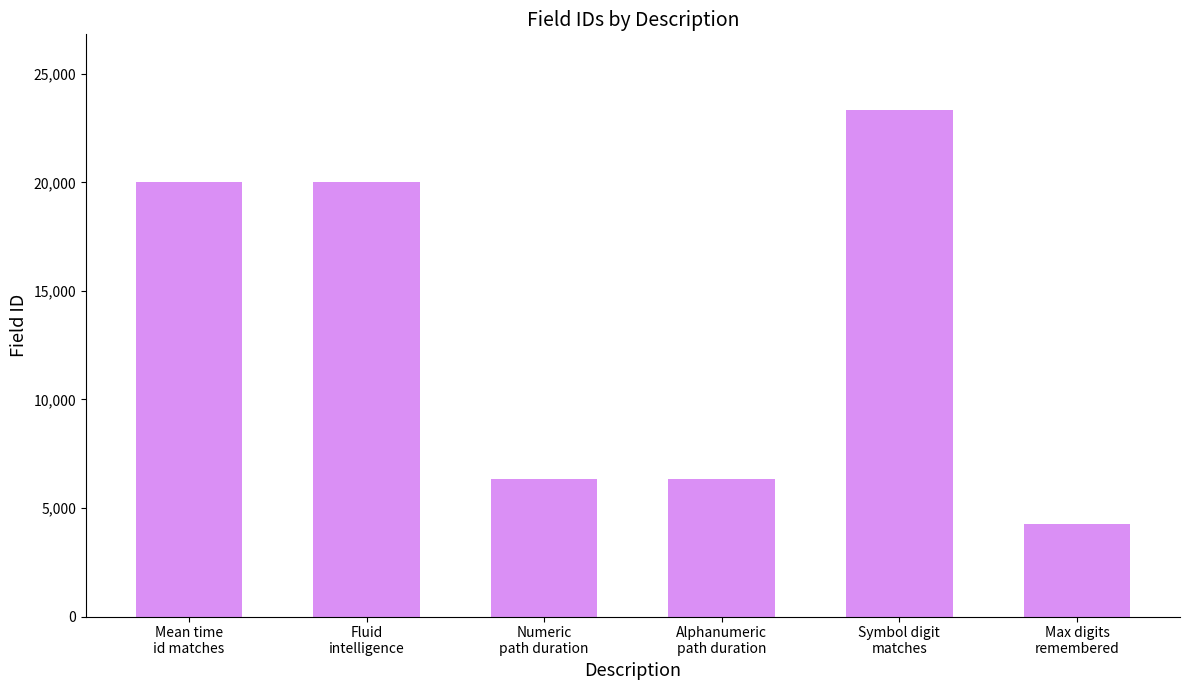

Count the number of data series in this chart.

1